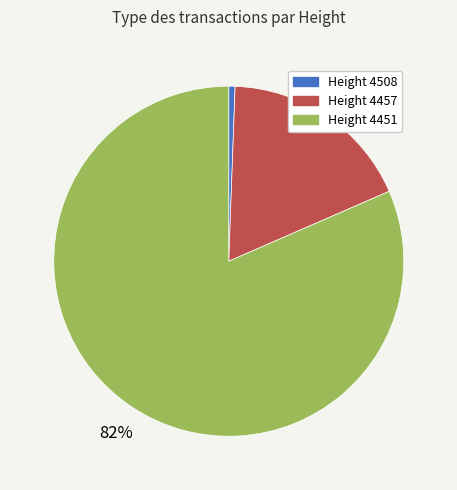

Does any single category account for the majority?

Yes